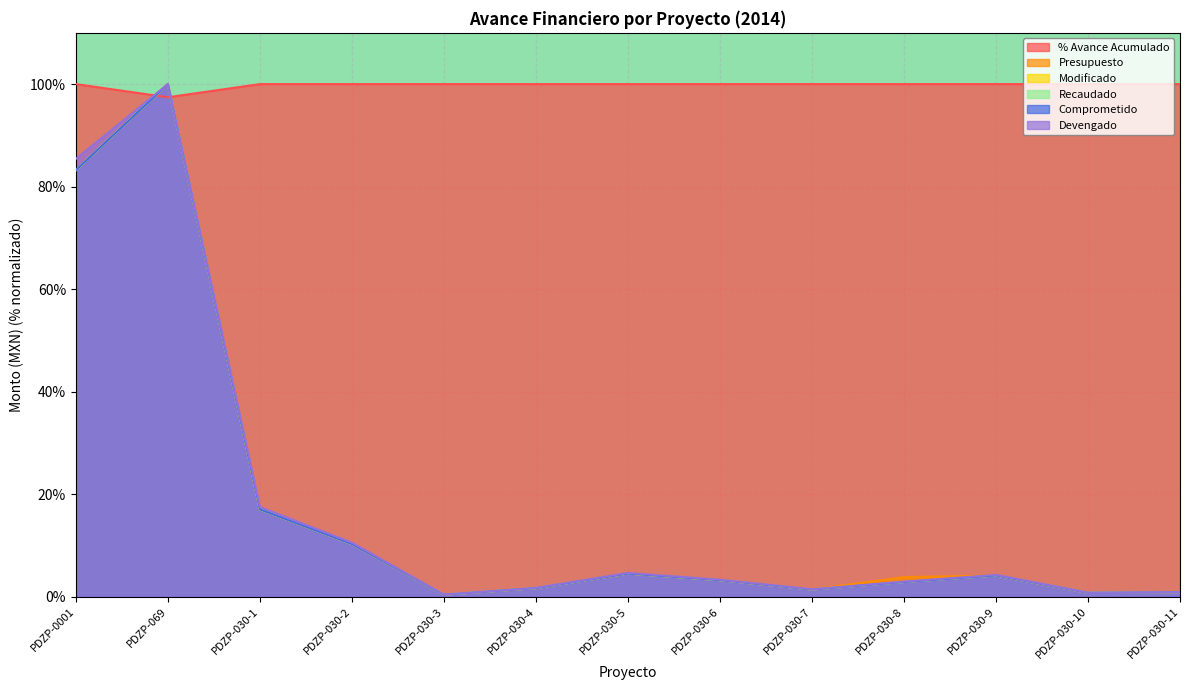

At which label does Comprometido reach its minimum?

PDZP-030-3